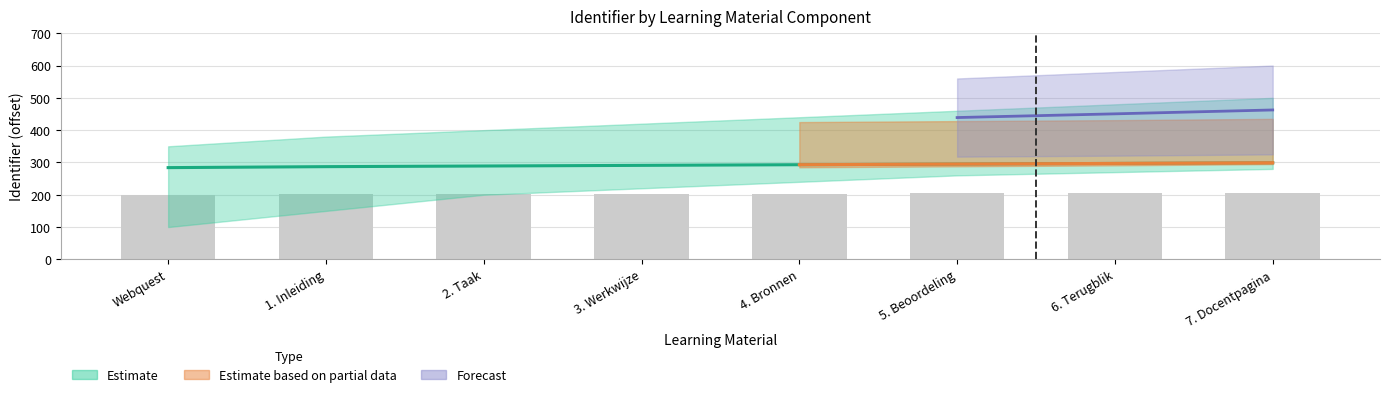

Reading left to right, transcribe all the data shown in this chart.

200.0	201.2	202.0	202.8	203.6	204.4	205.2	206.0